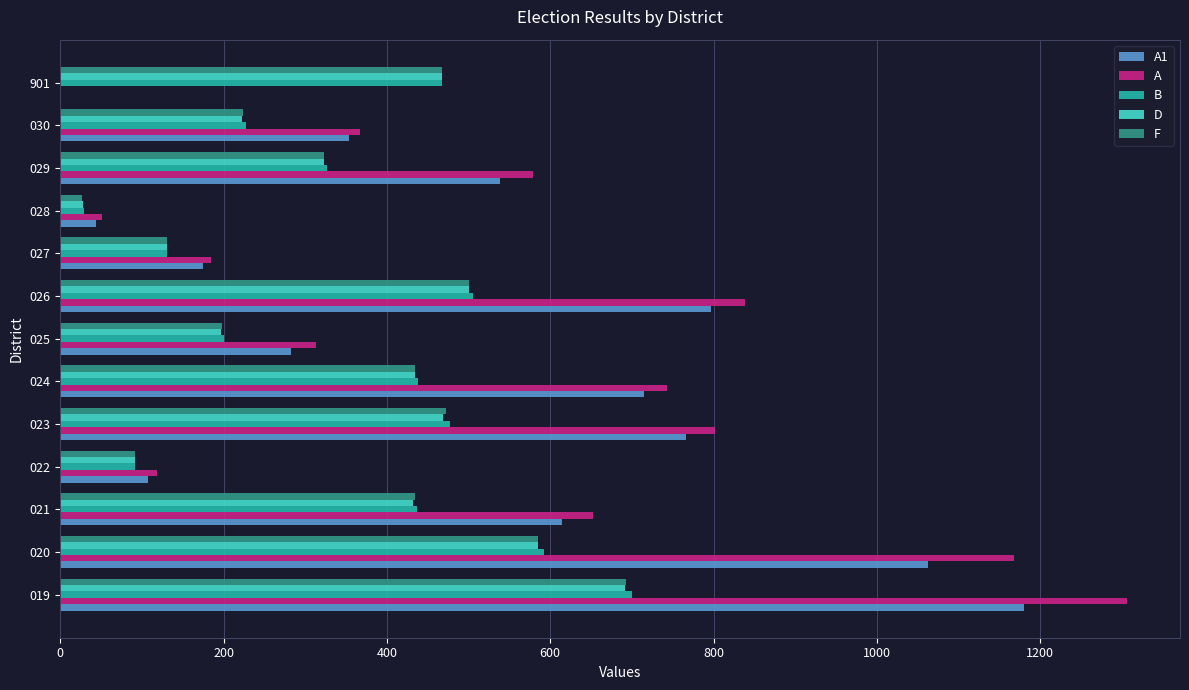

What is the sum of all D values?

4574